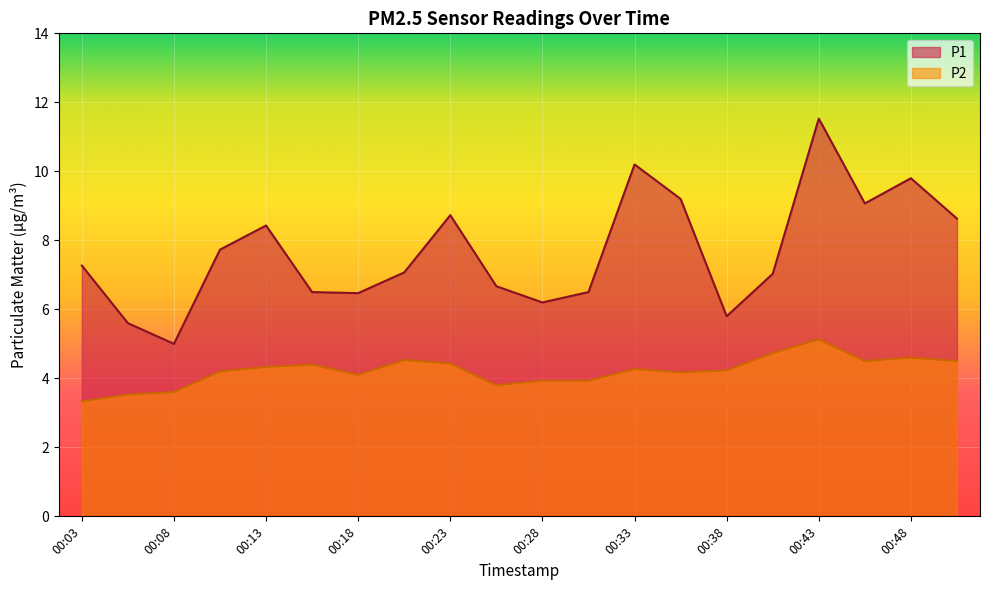

True or false: P1 has a value of 2.3 at 00:28.

False